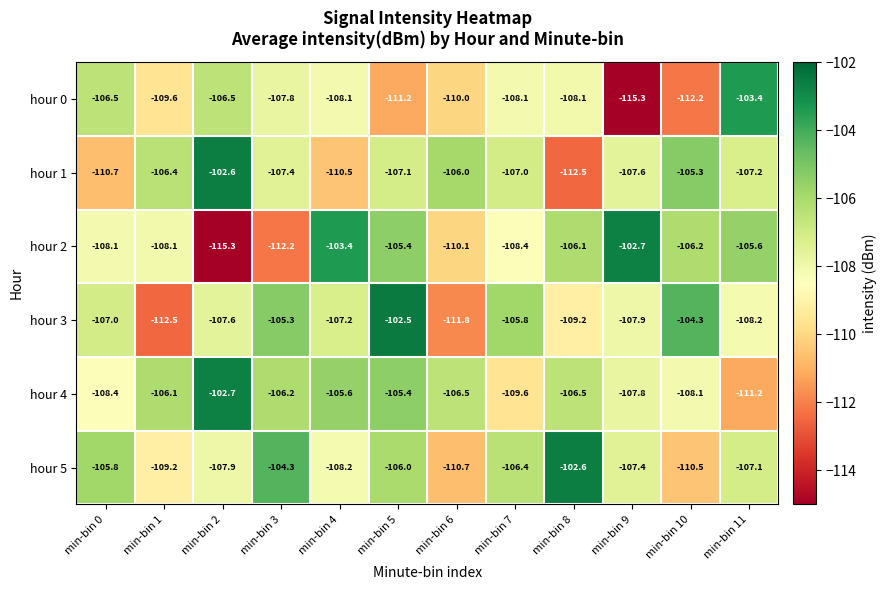

Between min-bin 10 and min-bin 11, which series saw the biggest shift?

hour 0